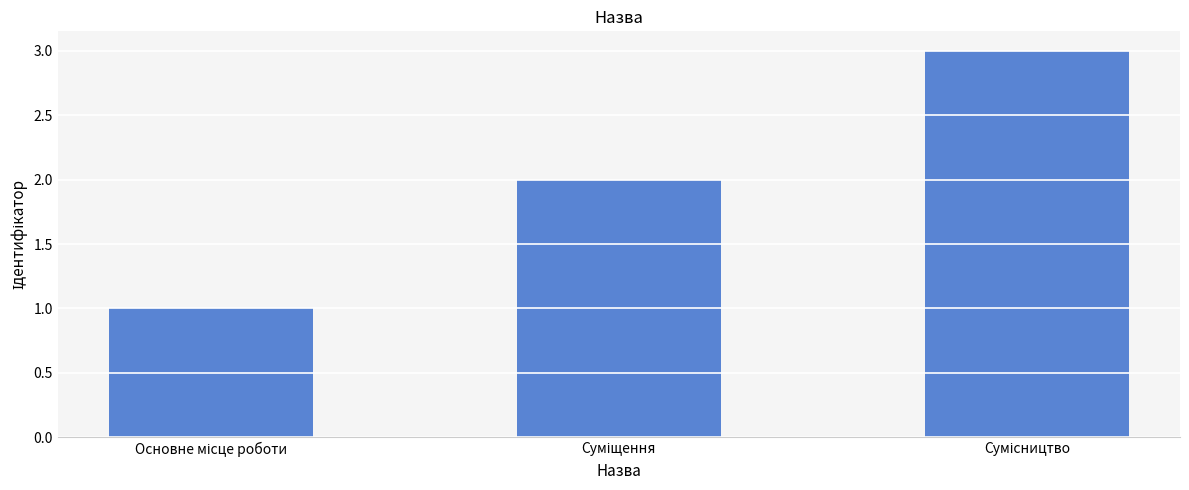

What is the sum of all values?

6